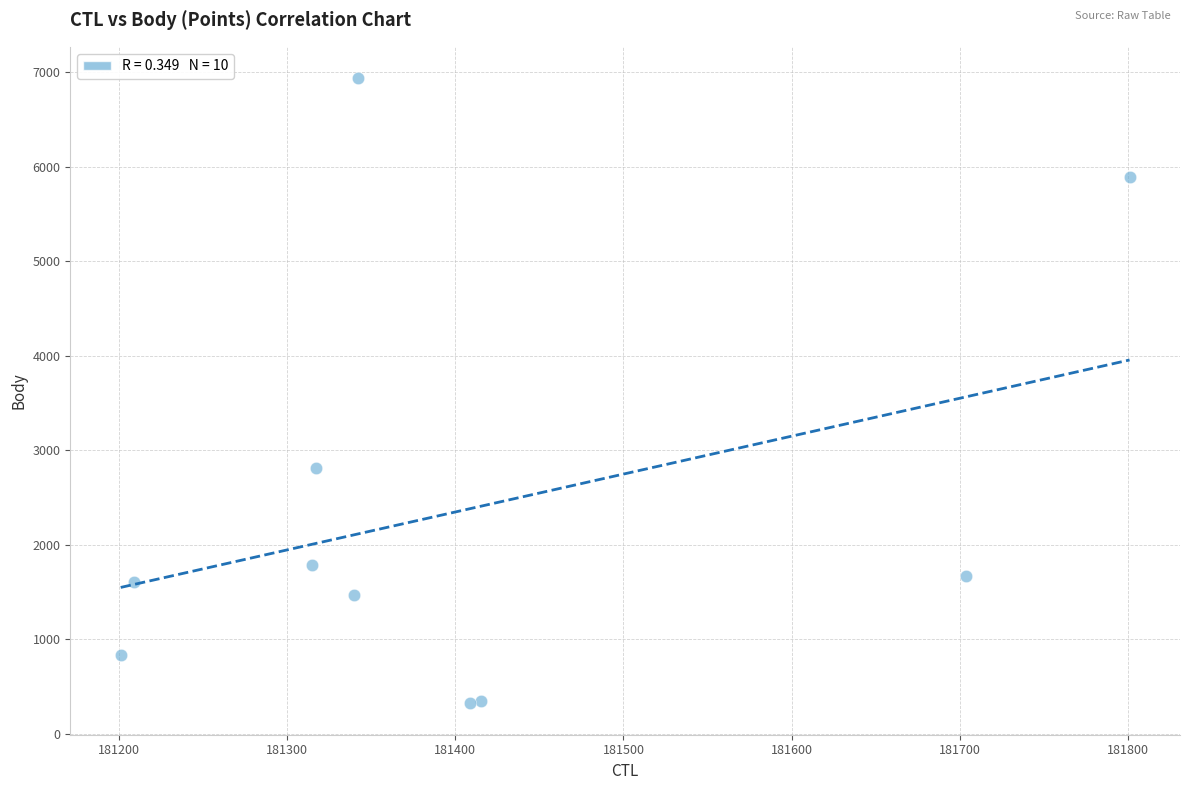

What Y value in the scatter plot is closest to 3630?

2814